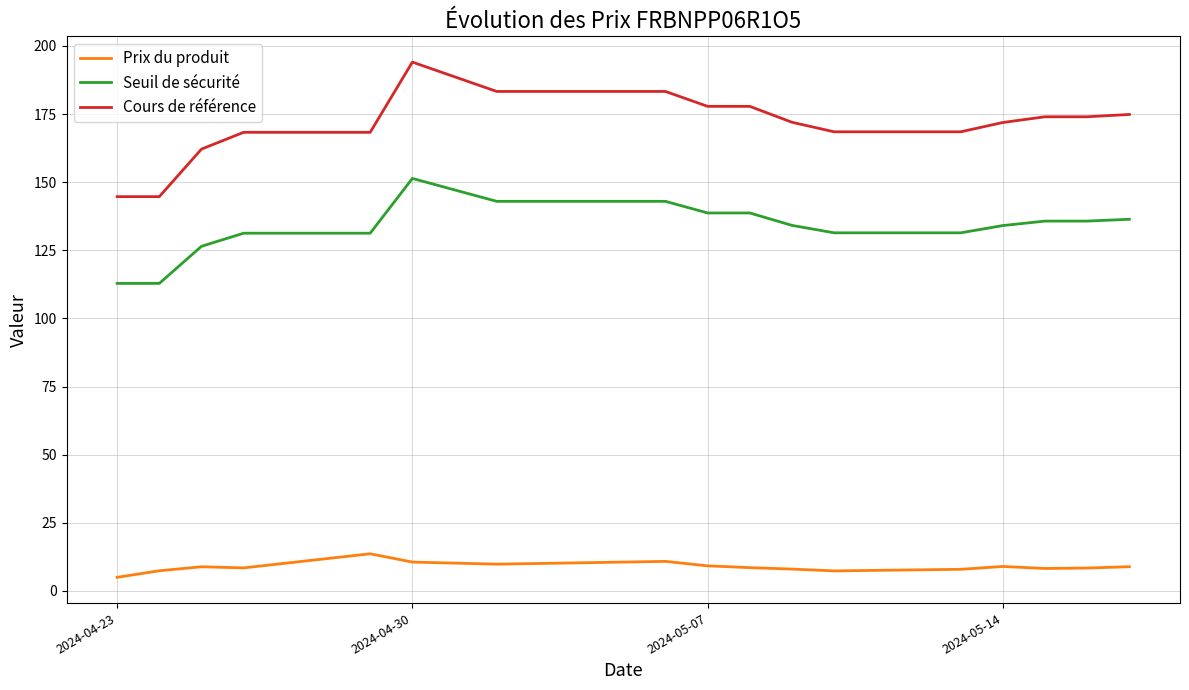

What is the difference between the maximum and minimum values in the Cours de référence series?

49.4